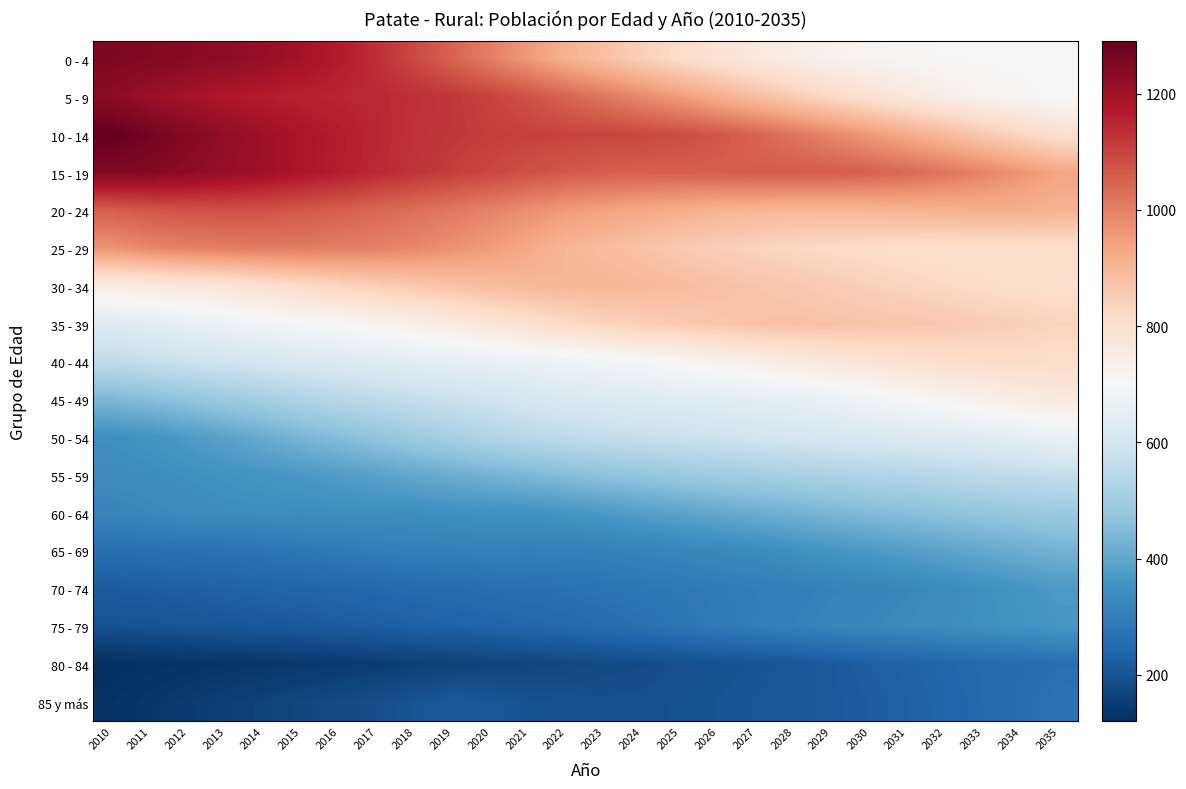

What is the total value across all series at 2018?

11682